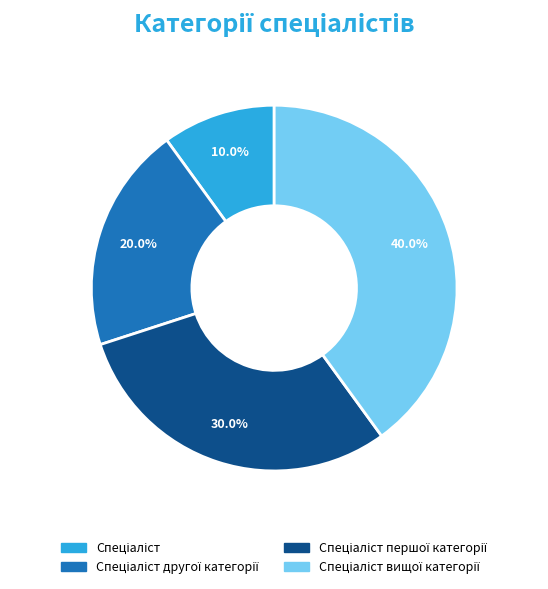

Does any single category account for the majority?

No